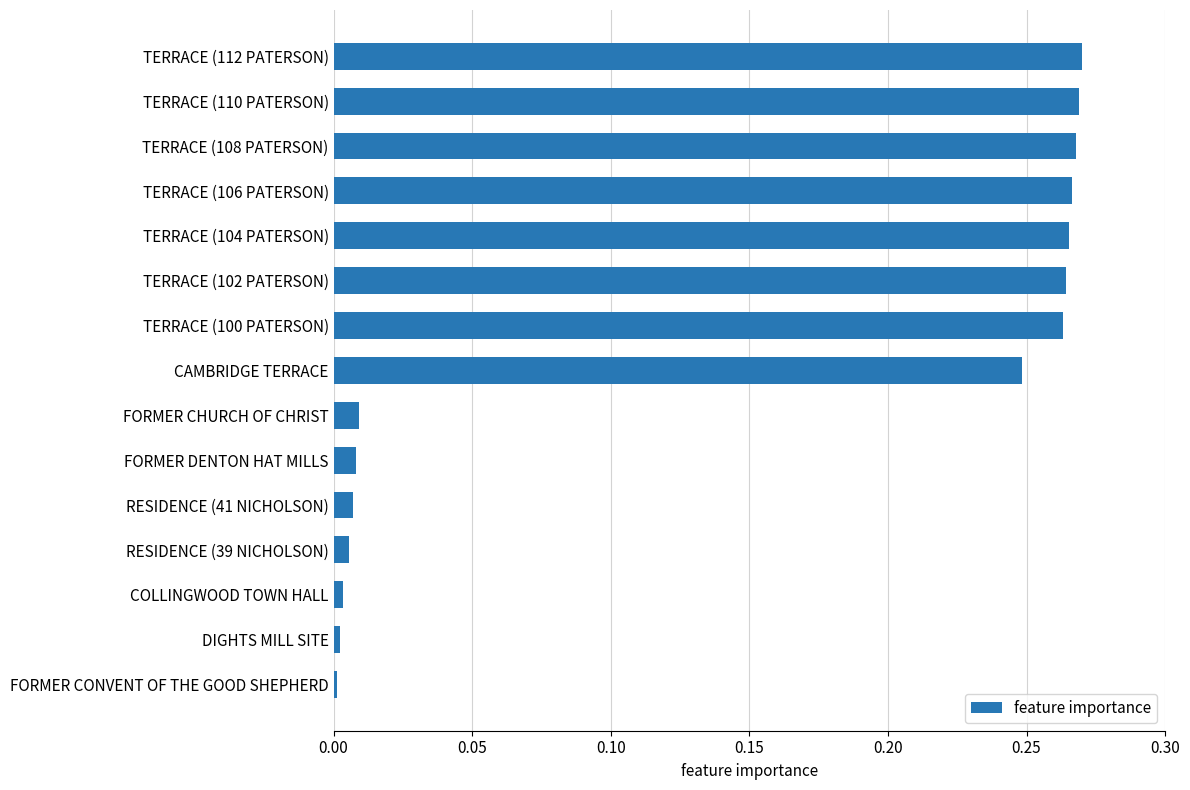

What is the sum of all values?

2.2